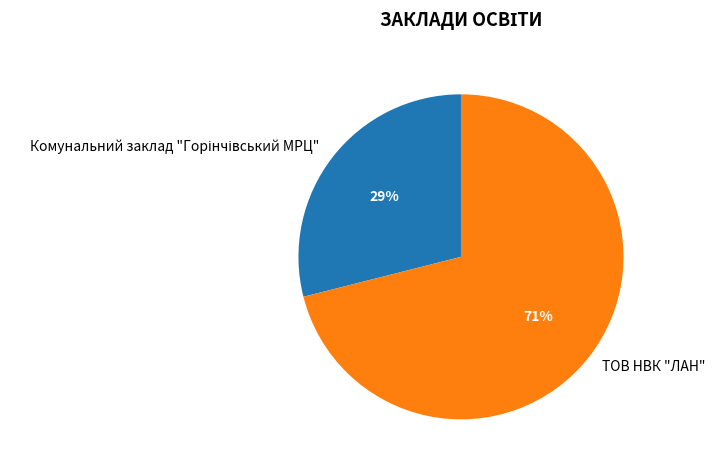

Which category has the biggest portion of the pie?

ТОВ НВК "ЛАН"